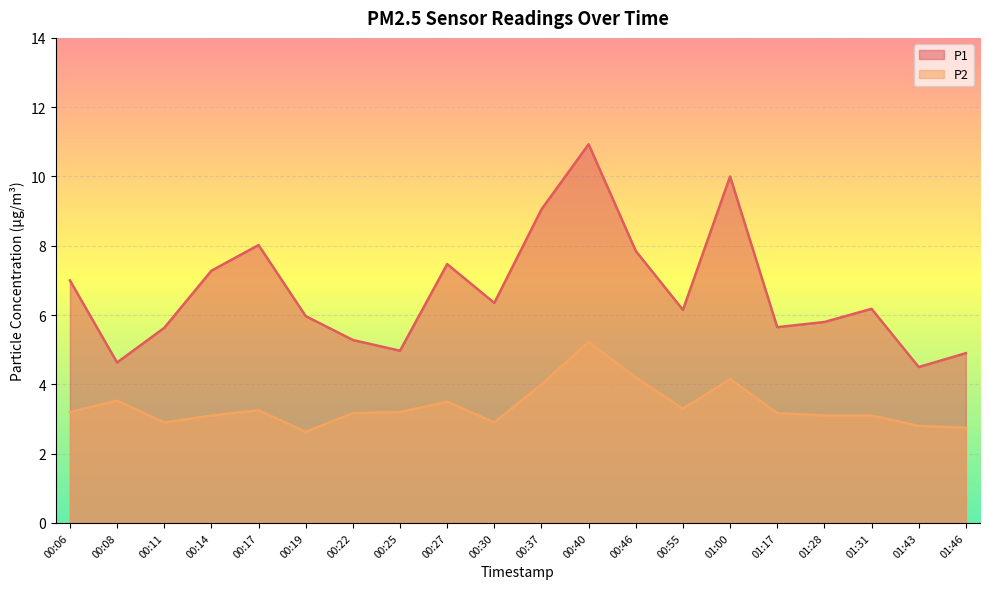

True or false: P2 and P1 intersect in this chart.

False